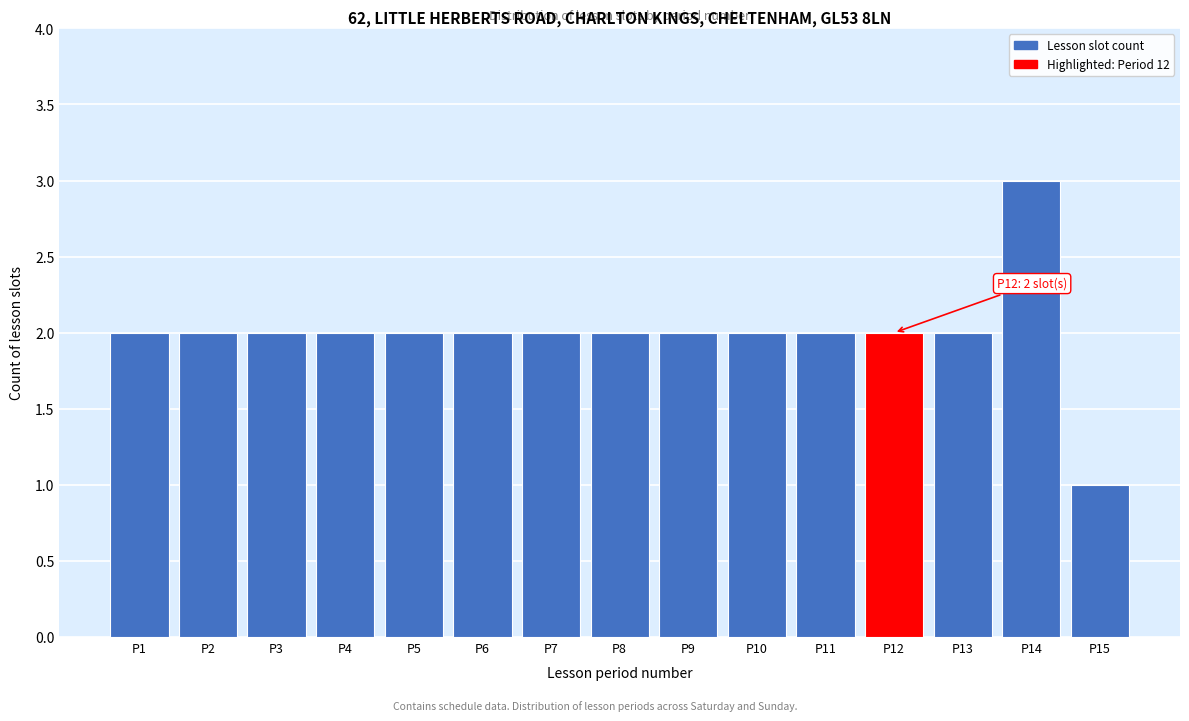

Reading left to right, list all the values displayed in this chart.

P1=2	P2=2	P3=2	P4=2	P5=2	P6=2	P7=2	P8=2	P9=2	P10=2	P11=2	P12=2	P13=2	P14=3	P15=1